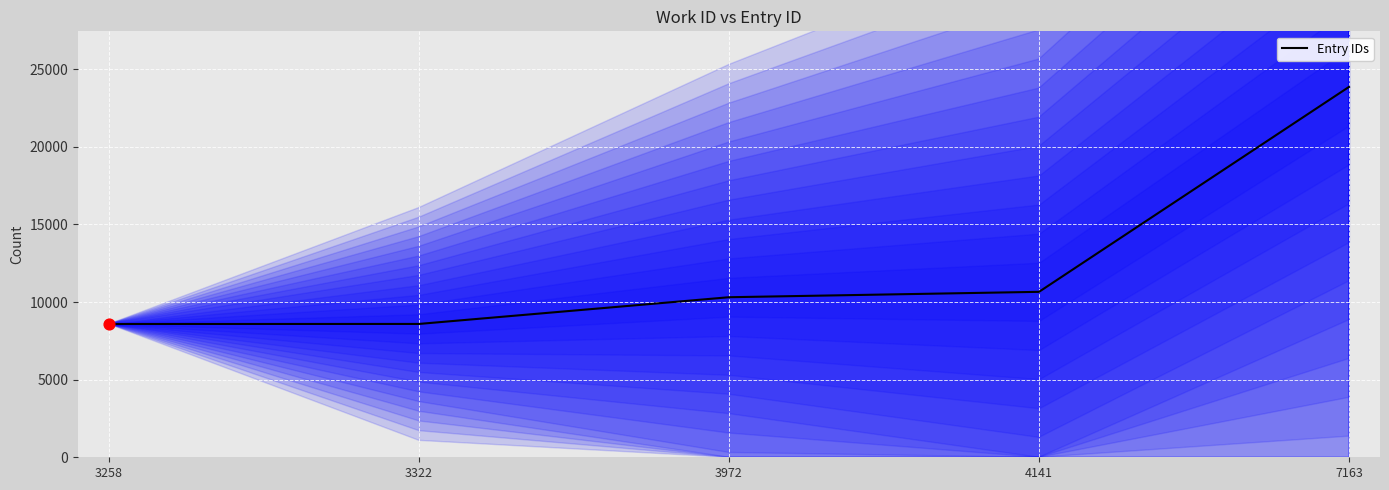

Approximately how many times larger is the value at 4141 compared to 7163?

0.4